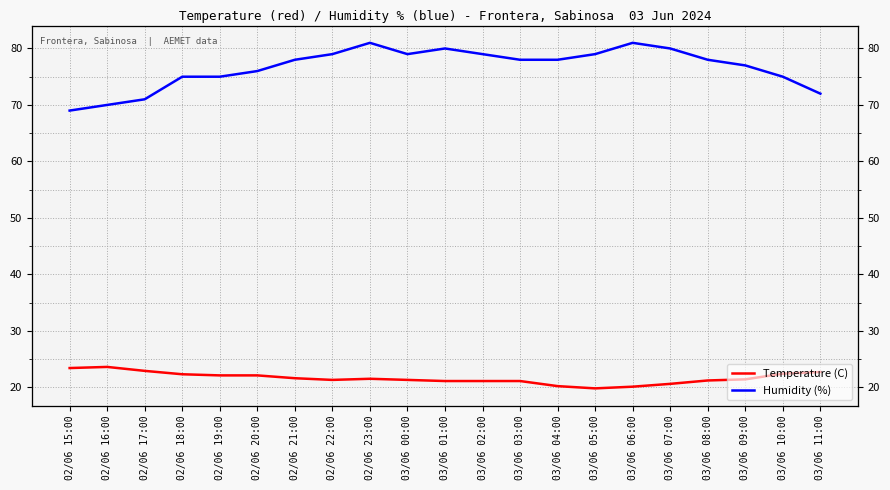

What is the highest value of the Temperature (C) series?

23.6